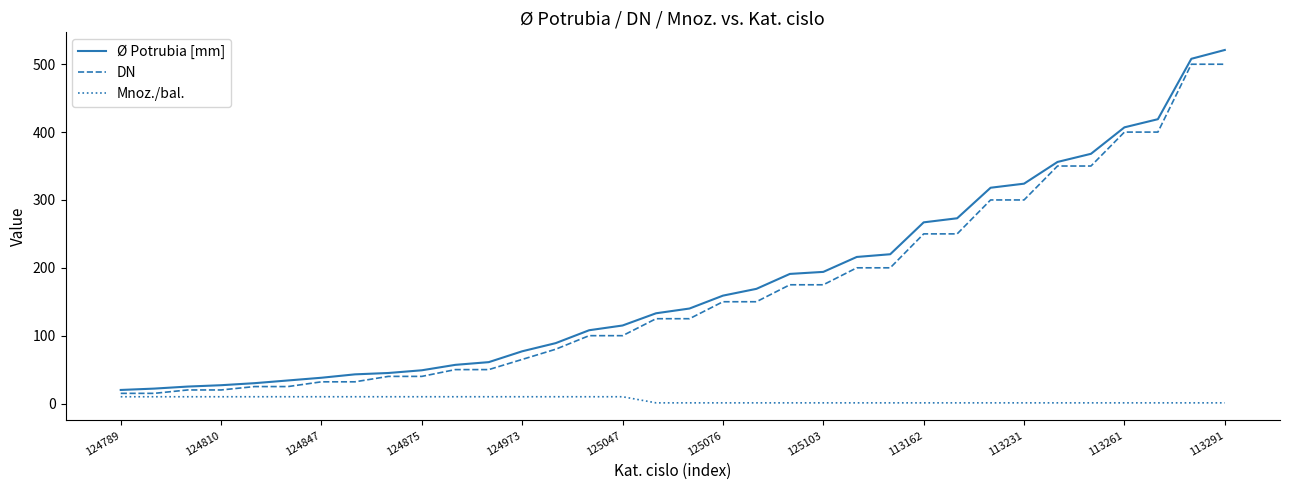

What is the average value of the DN series?

165